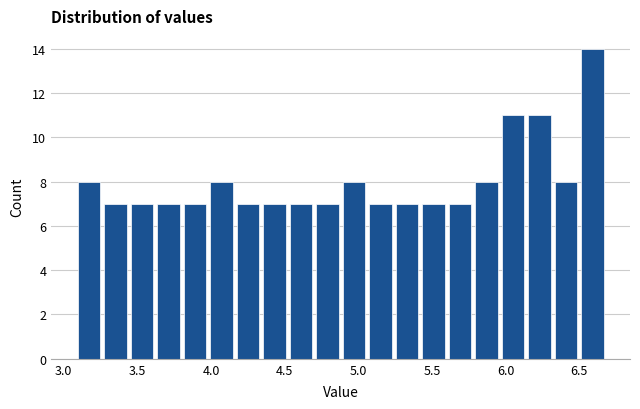

Read against the x-axis, roughly where is the centre of the tallest bar?

6.60